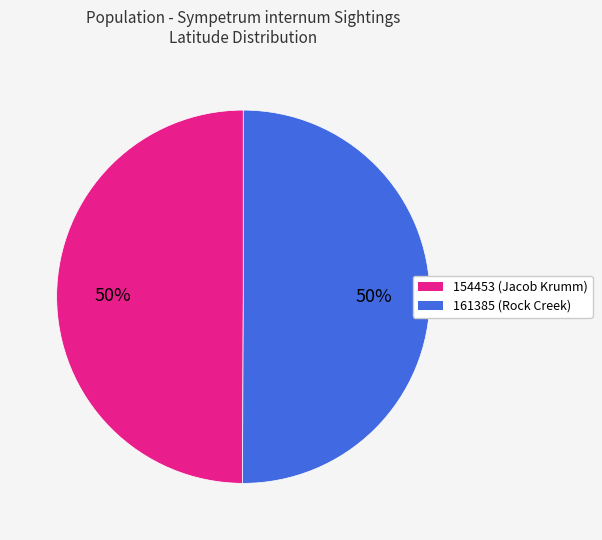

What is the ratio of the value at 161385 to the value at 154453?

1.0